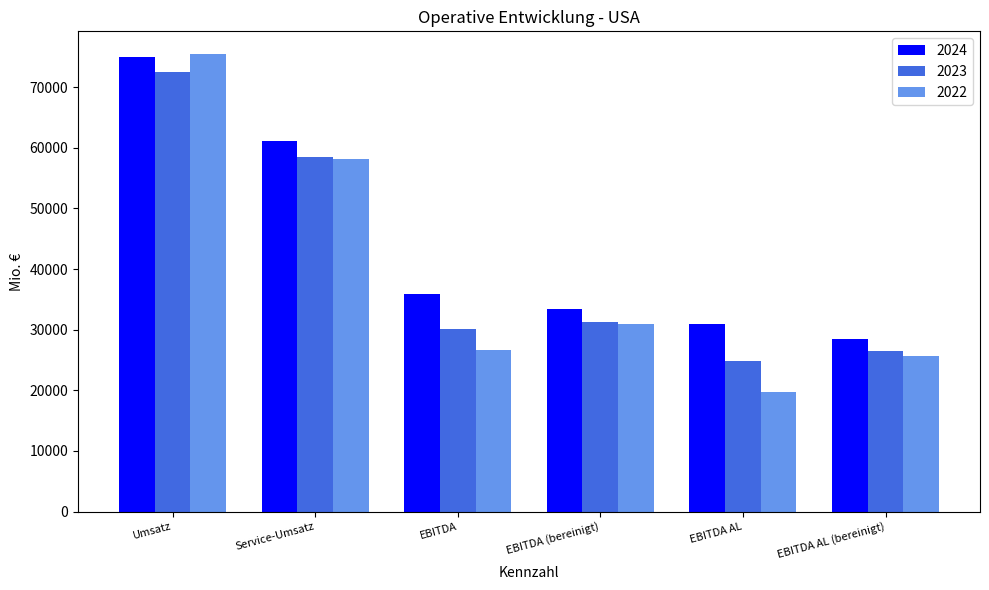

What position from the right is Service-Umsatz?

5